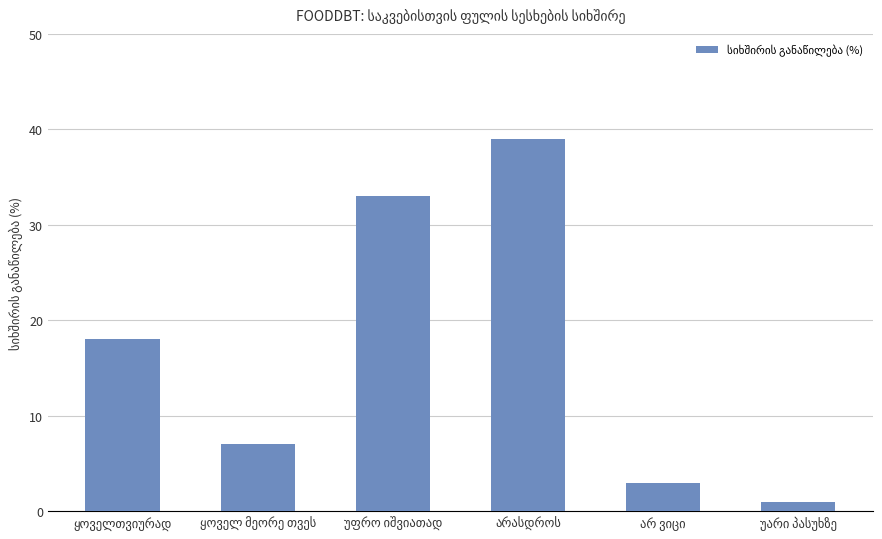

What is the value of the 4th bar from the left?

39